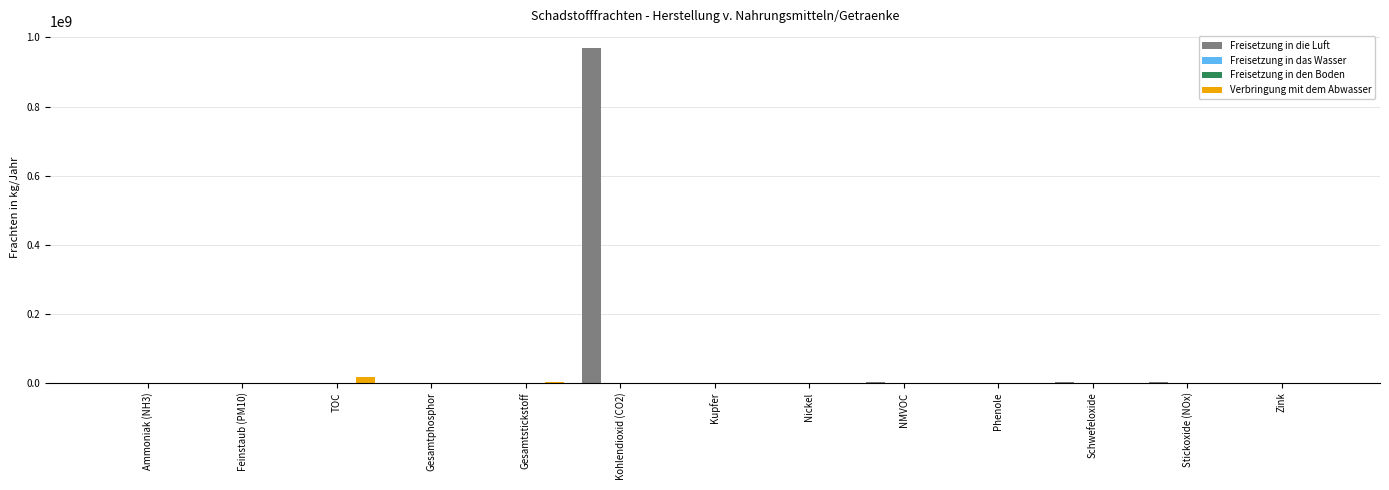

Reading left to right, what are all the values shown in this chart?

Freisetzung in die Luft: 18100	335100	0	0	0	970000000	0	0	2332000	0	451000	1163000	0
Freisetzung in das Wasser: 0	0	0	0	0	0	0	0	0	0	0	0	0
Freisetzung in den Boden: 0	0	0	0	0	0	0	0	0	0	0	0	0
Verbringung mit dem Abwasser: 0	0	17739300	251980	708000	0	165	53	0	694	0	0	165